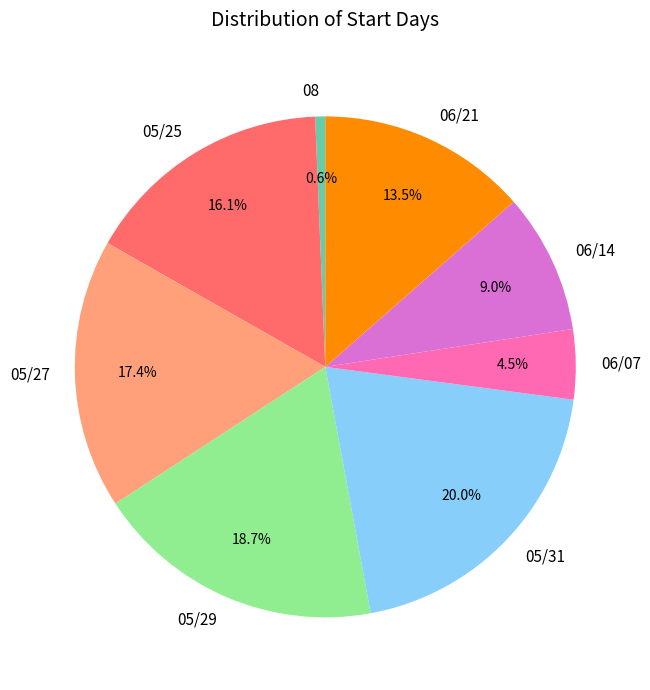

Does 06/07 represent more than half of the total?

No